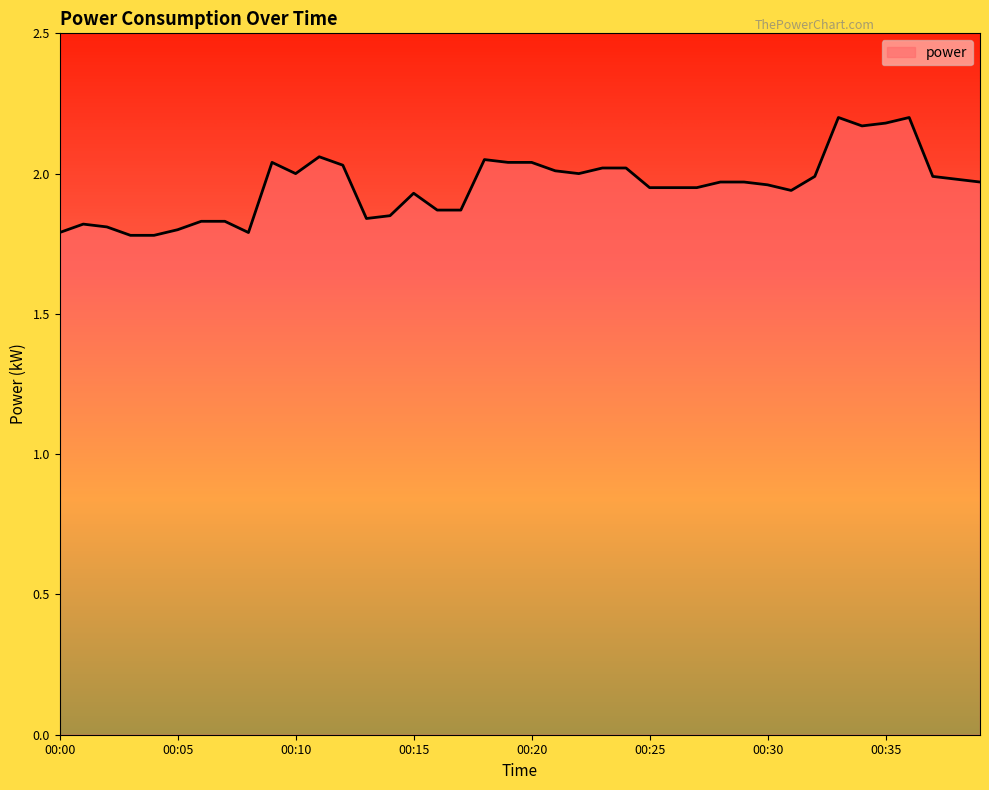

What is the difference between the maximum and minimum values?

0.4